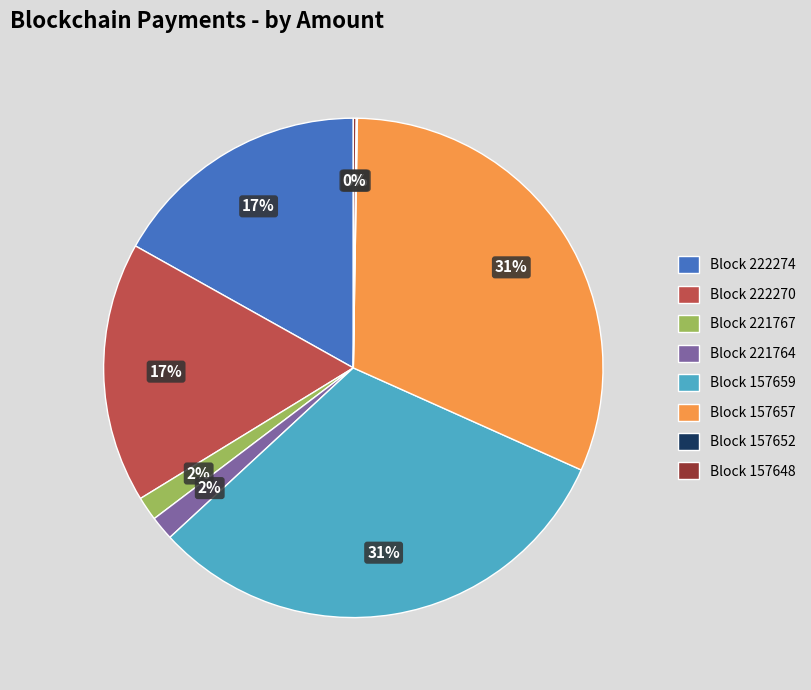

Is the sum of Block 221767 and Block 221764 greater than half?

No